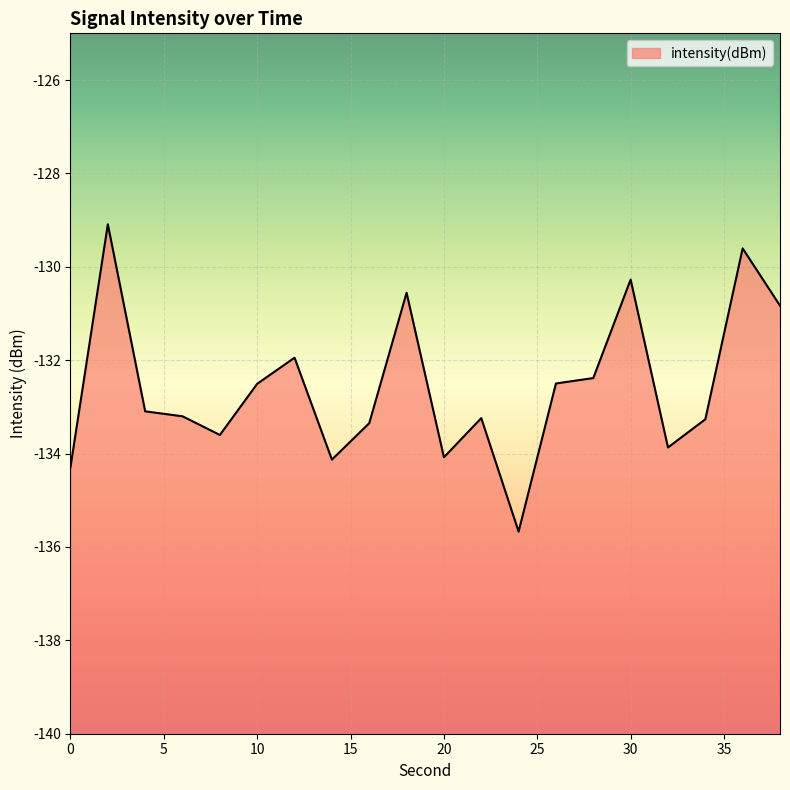

Reading right to left, transcribe all the data shown in this chart.

-130.8	-129.6	-133.3	-133.9	-130.3	-132.4	-132.5	-135.7	-133.2	-134.1	-130.6	-133.3	-134.1	-131.9	-132.5	-133.6	-133.2	-133.1	-129.1	-134.3